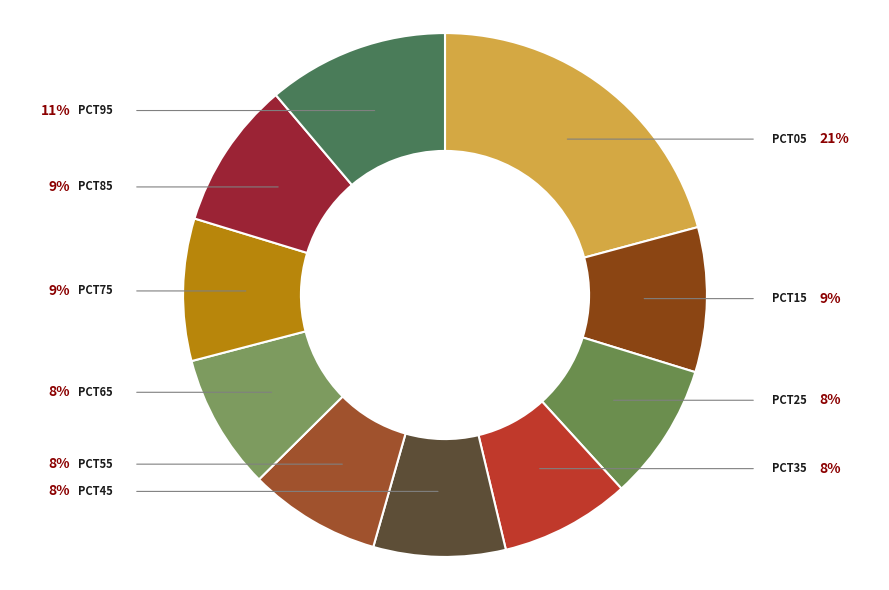

Count the number of slices in the pie.

10